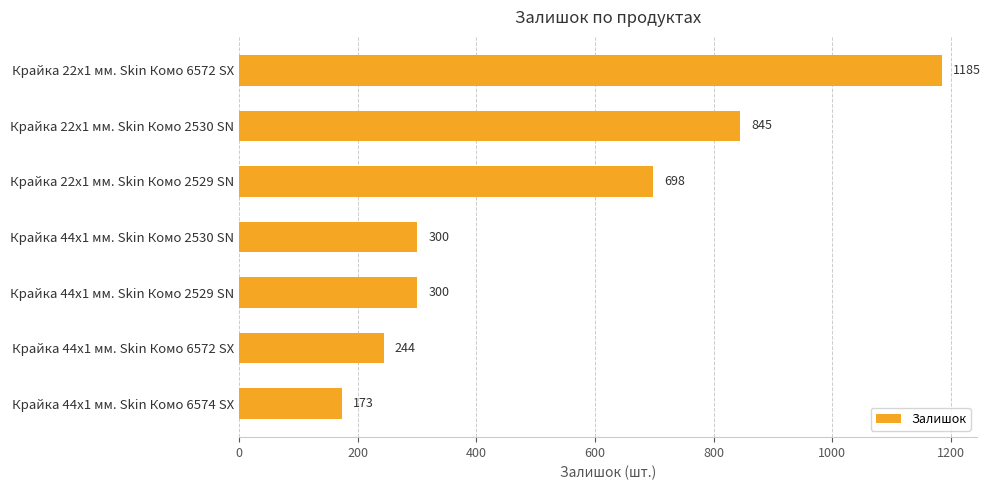

What is the sum of all values?

3745